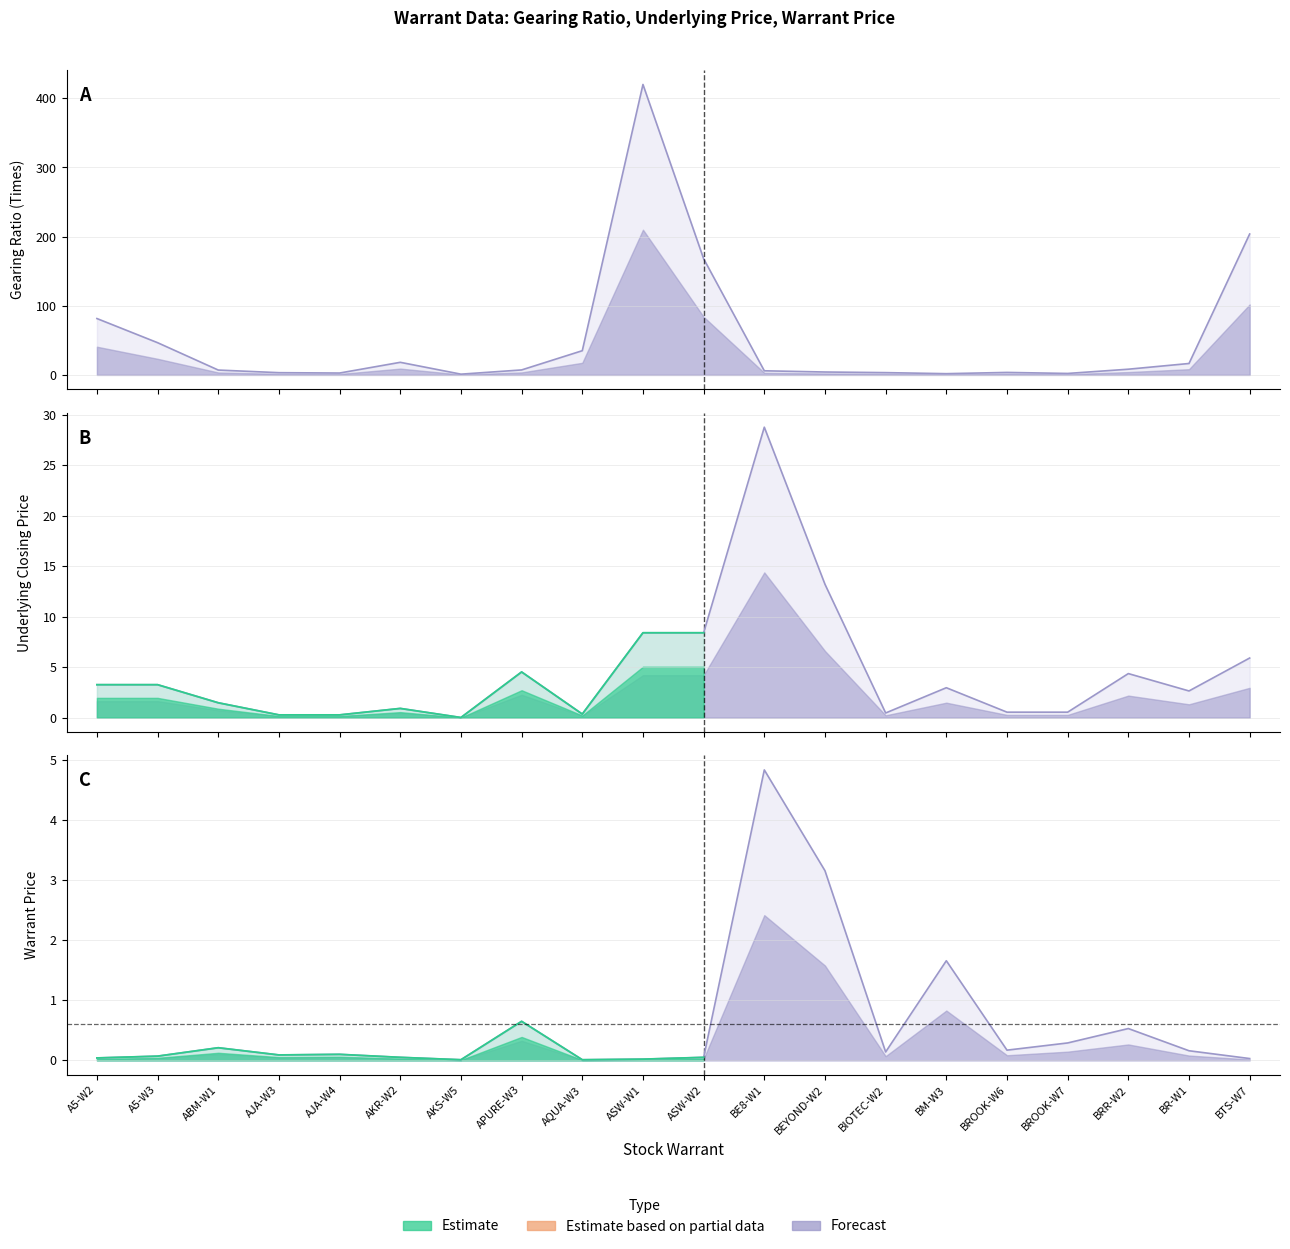

Read the Warrant Price value at BRR-W2.

0.5